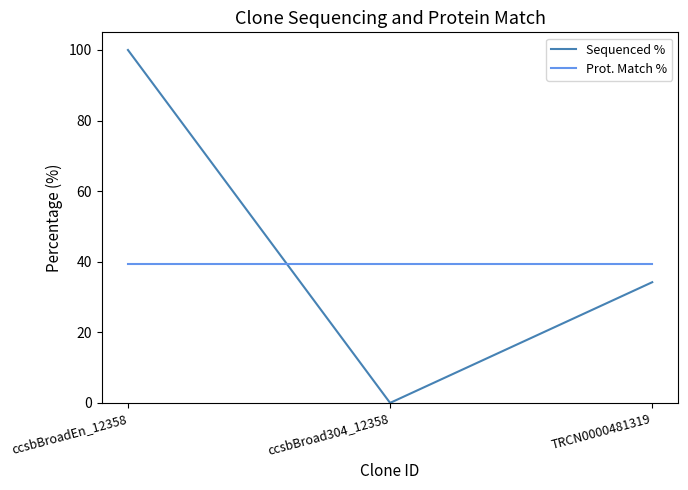

Reading left to right, extract all data points from this chart.

Sequenced %: 100.0	0.0	34.2
Prot. Match %: 39.3	39.3	39.3